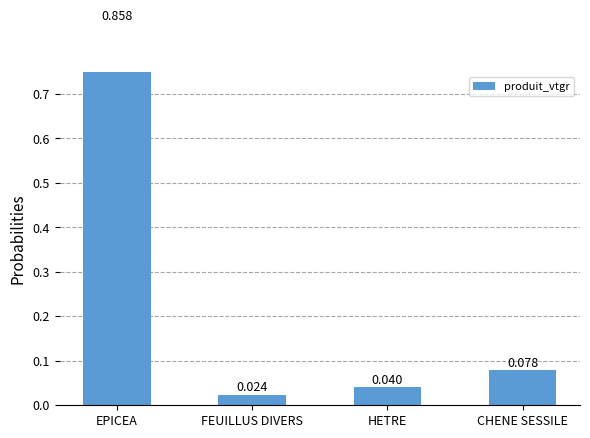

Rank the categories by value from highest to lowest.

EPICEA, CHENE SESSILE, HETRE, FEUILLUS DIVERS